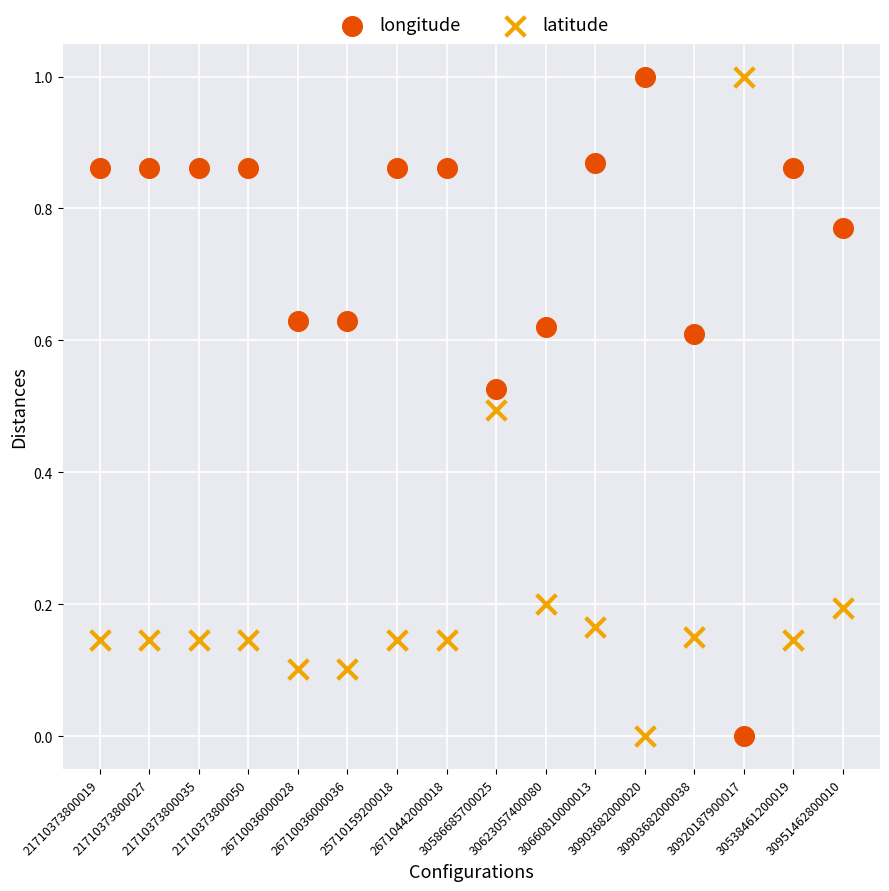

Across all data points, what is the range of Y values (max minus min)?

1.0